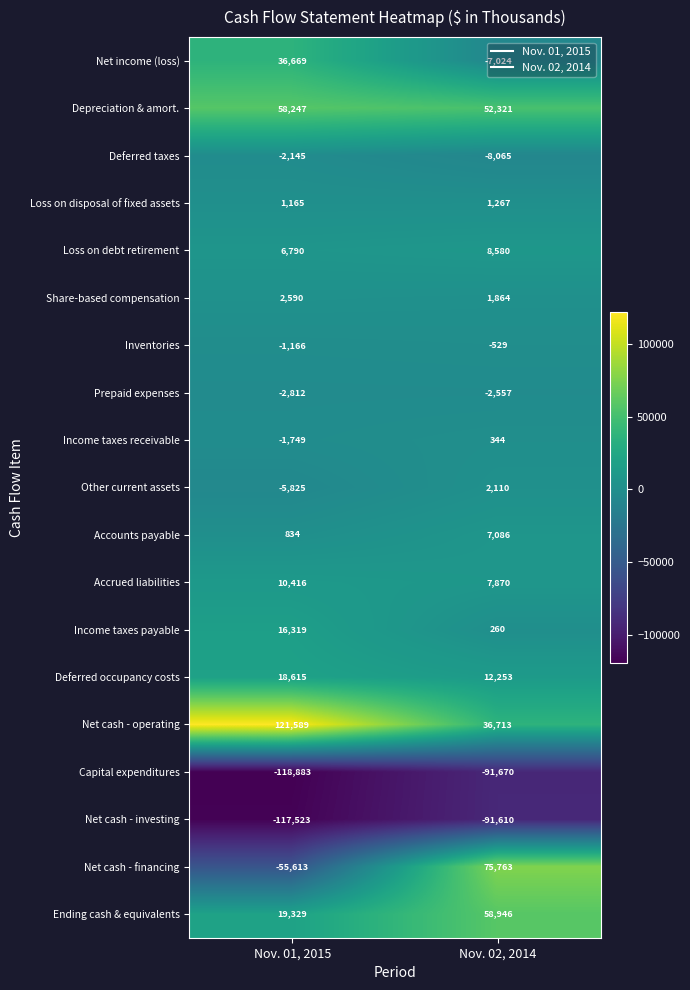

What is the difference between the highest and lowest values at Nov. 02, 2014?

167433